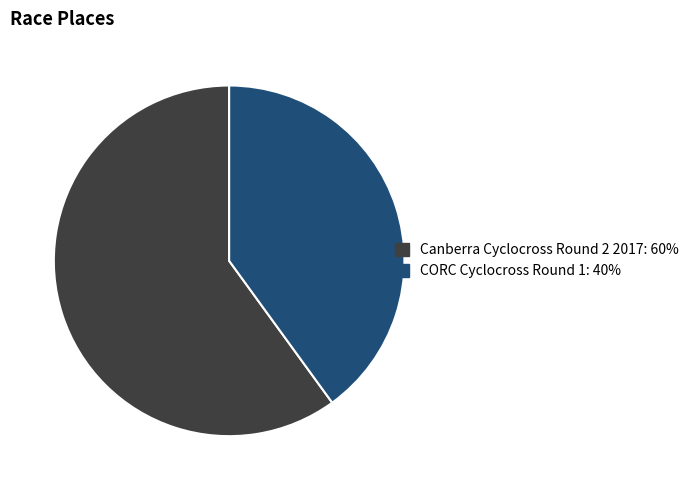

Does CORC Cyclocross Round 1 represent more than half of the total?

No